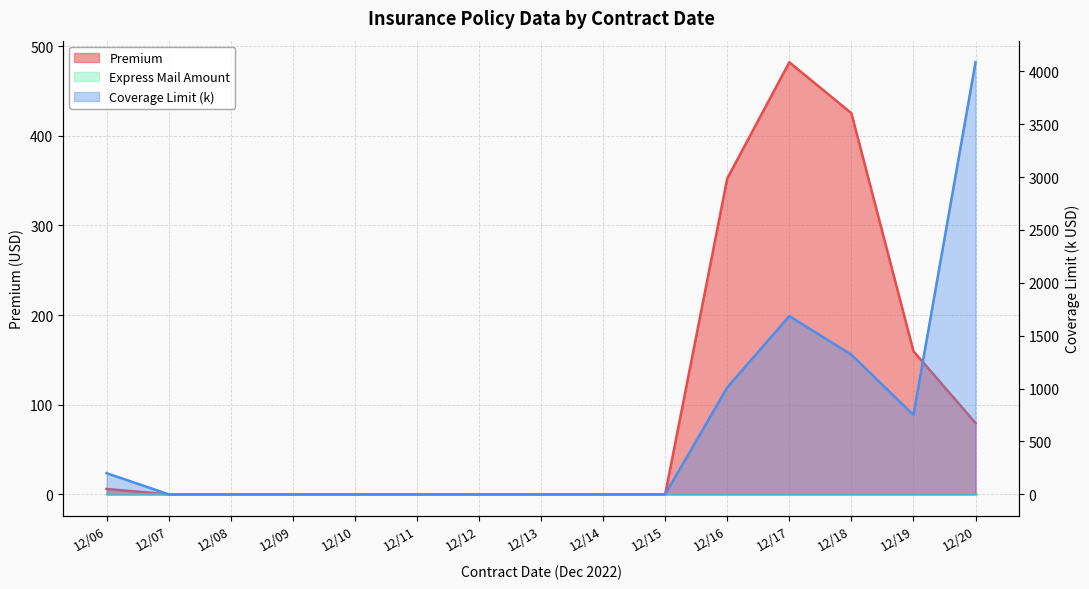

Which series changed the most between 12/14 and 12/20?

Coverage Limit